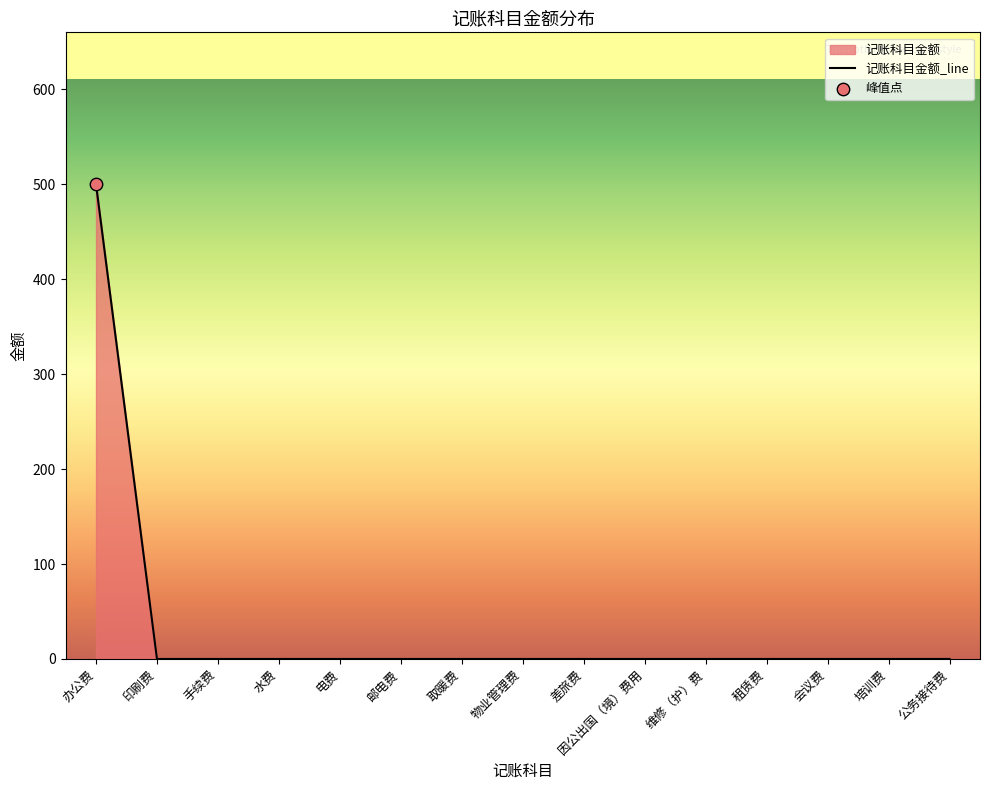

Which has a higher value, 因公出国（境）费用 or 培训费?

因公出国（境）费用